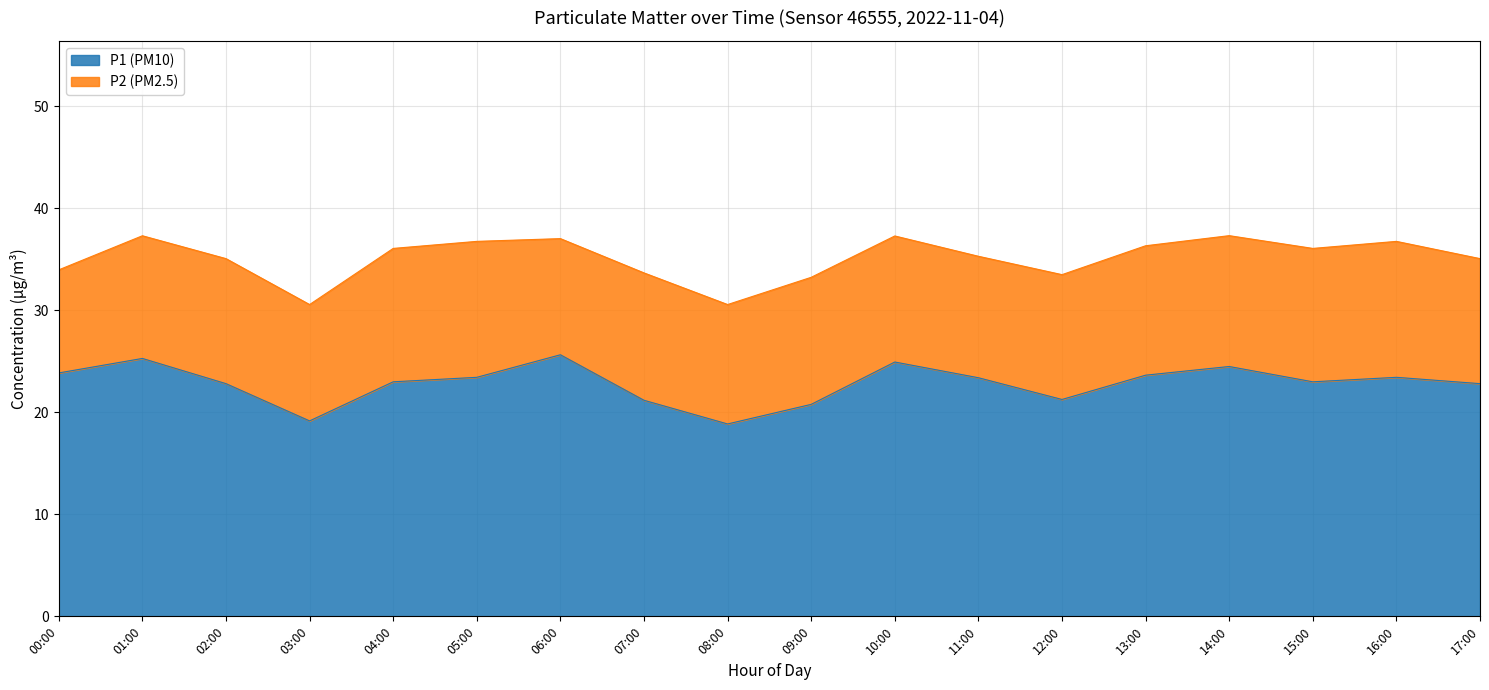

How many lines are shown in the chart?

2